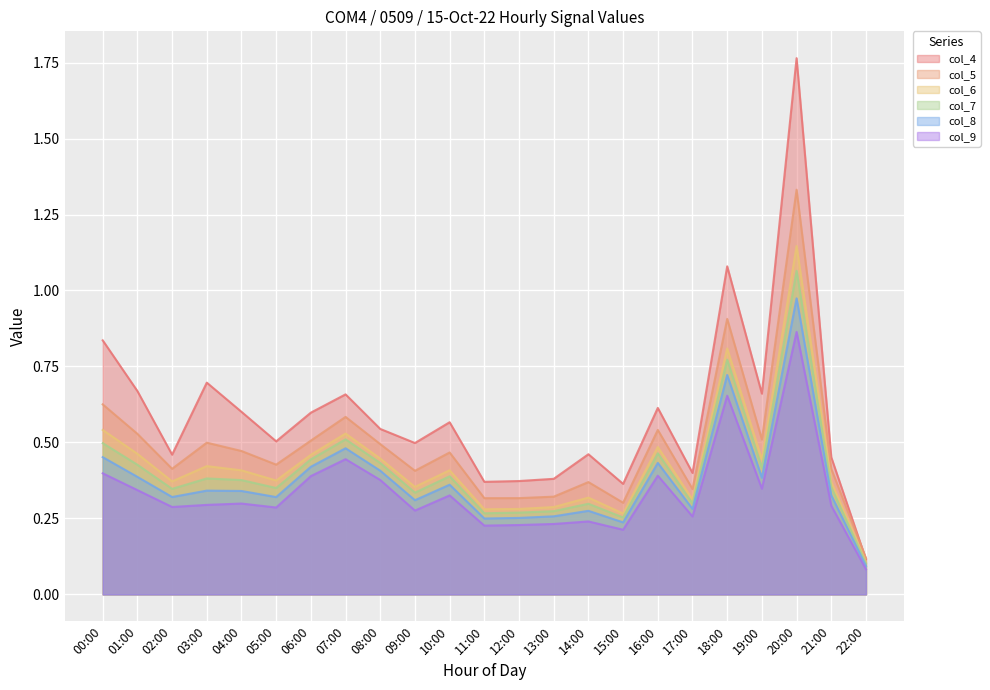

Where is col_6 nearest to the value 0?

22:00